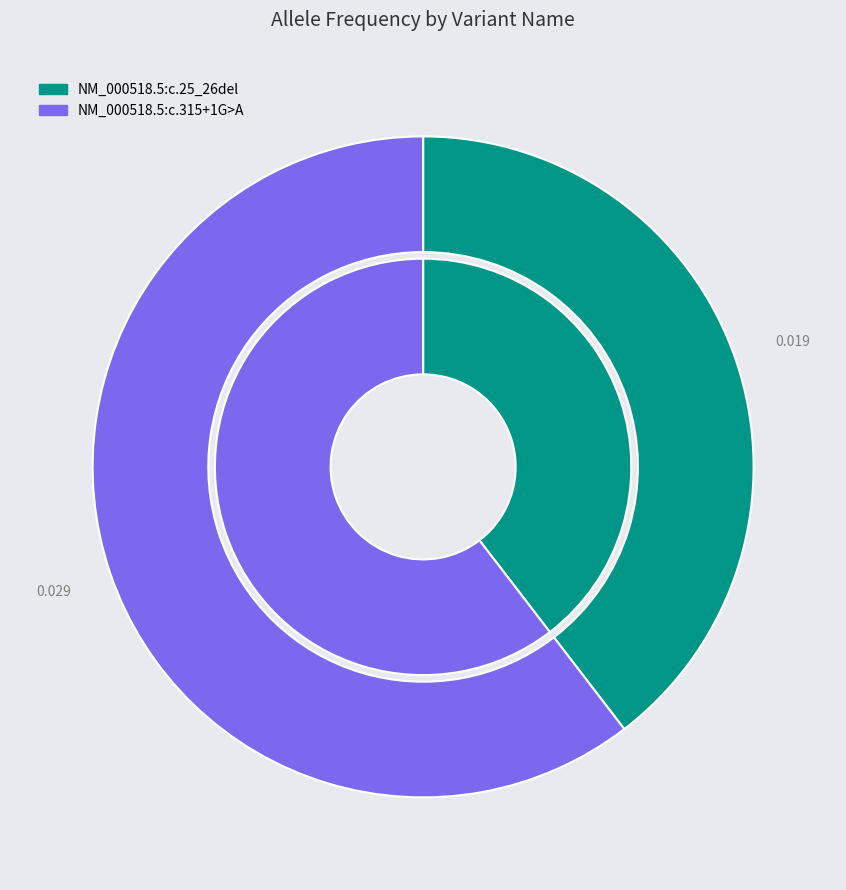

Which category has the biggest portion of the pie?

NM_000518.5:c.315+1G>A